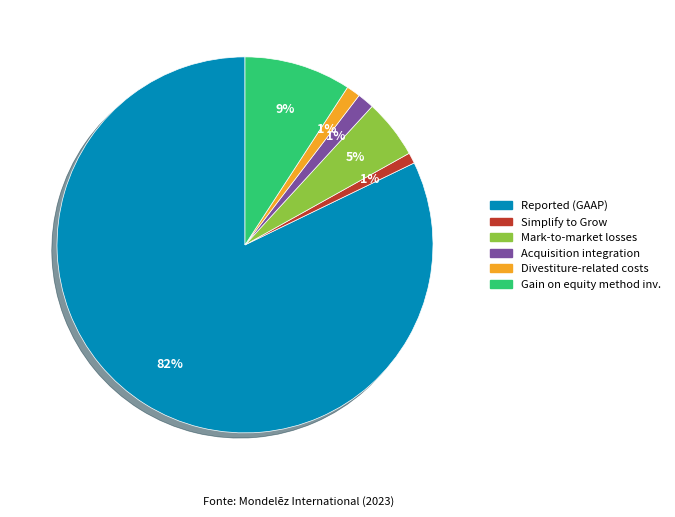

Is there any slice that represents more than half of the pie?

Yes